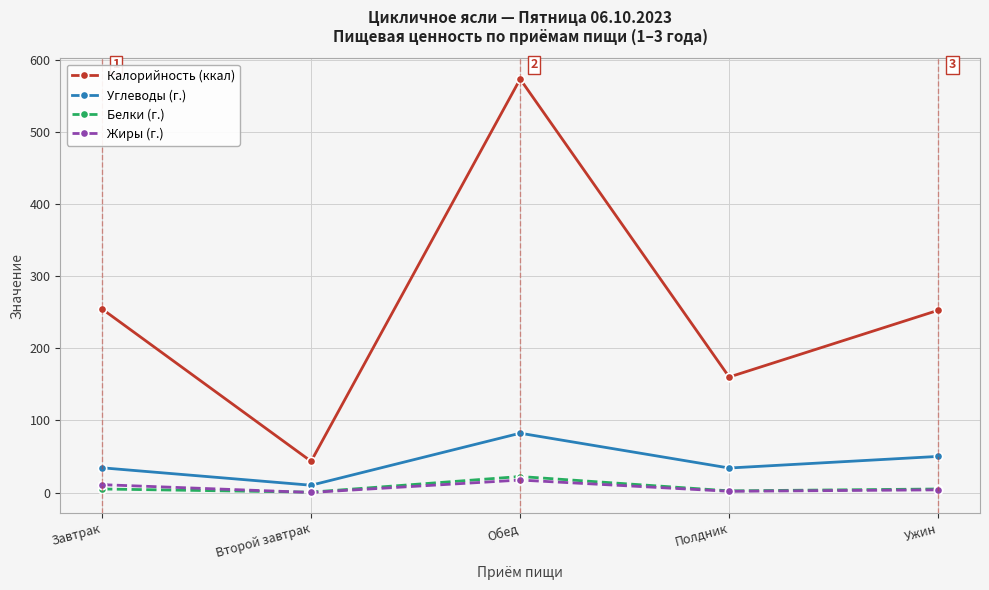

Where is the first local maximum for Углеводы (г.)?

Обед